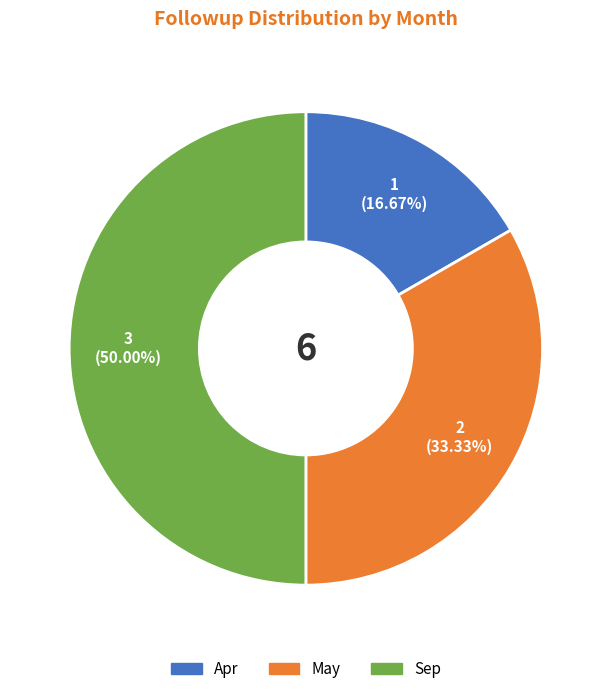

To the nearest percent, what is the difference between the Sep and May slice percentages?

17%